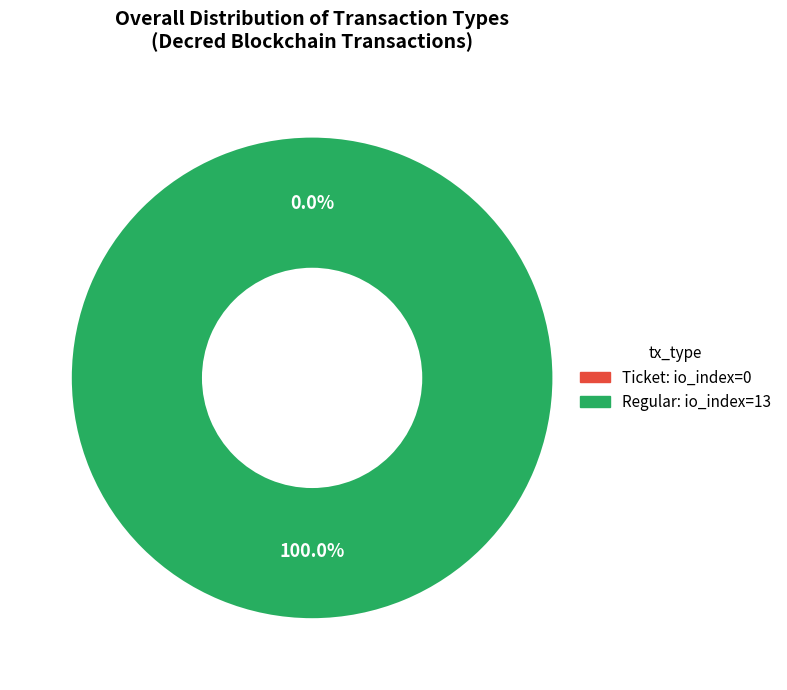

What is the change in value from Ticket (io_index=0) to Regular (io_index=13)?

+13